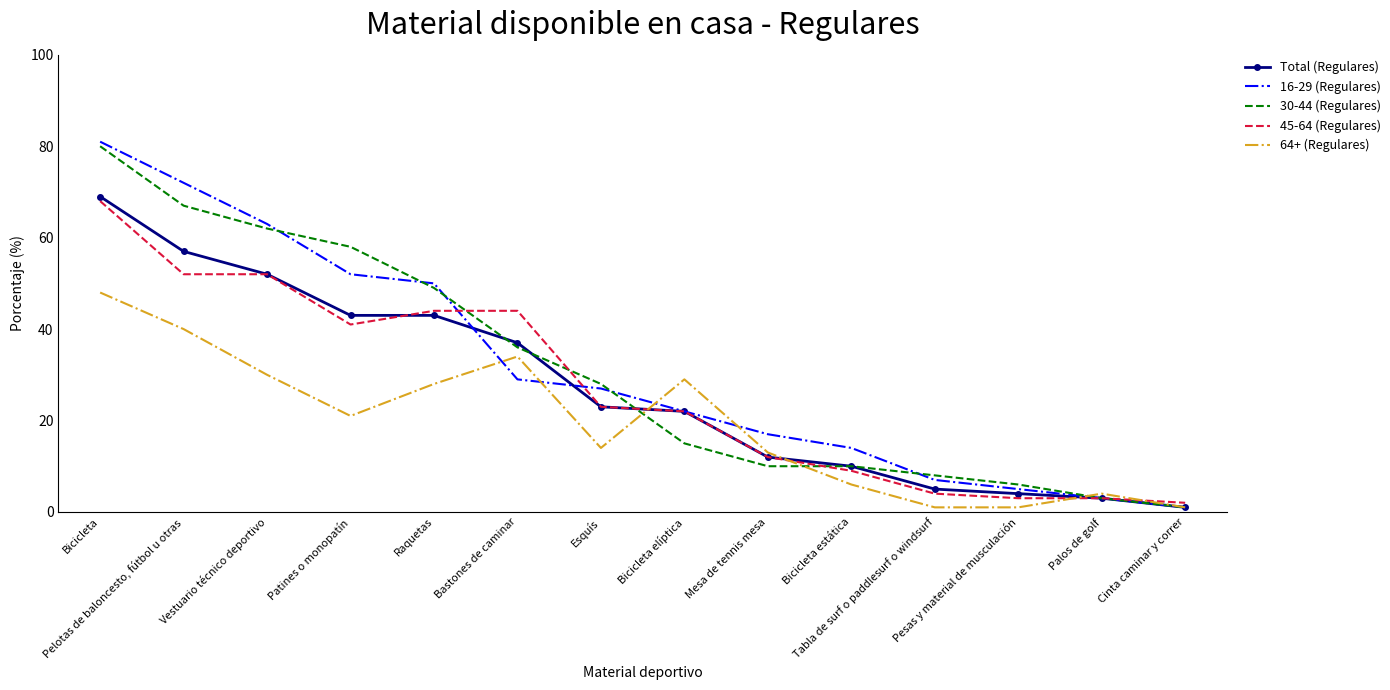

What is the maximum value shown in the chart?

81